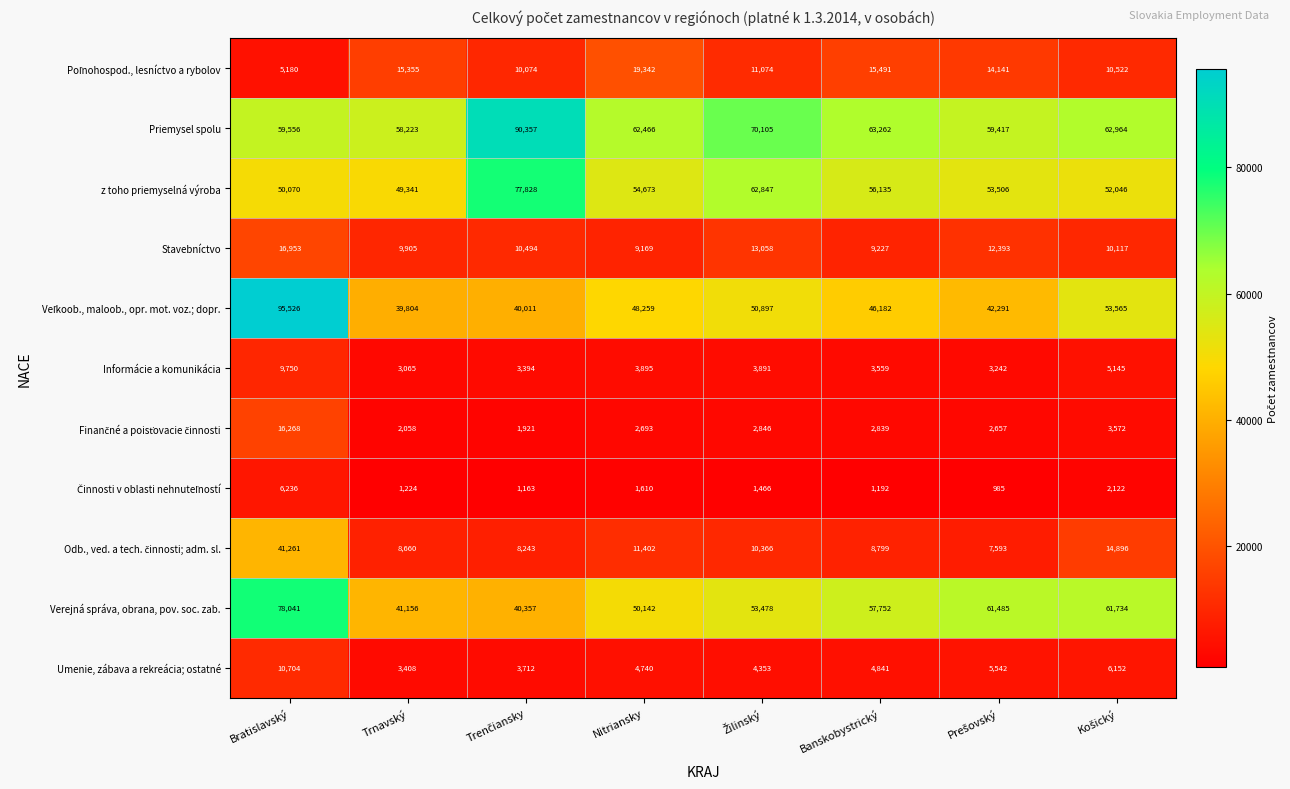

What is the minimum value for z toho priemyselná výroba?

49341